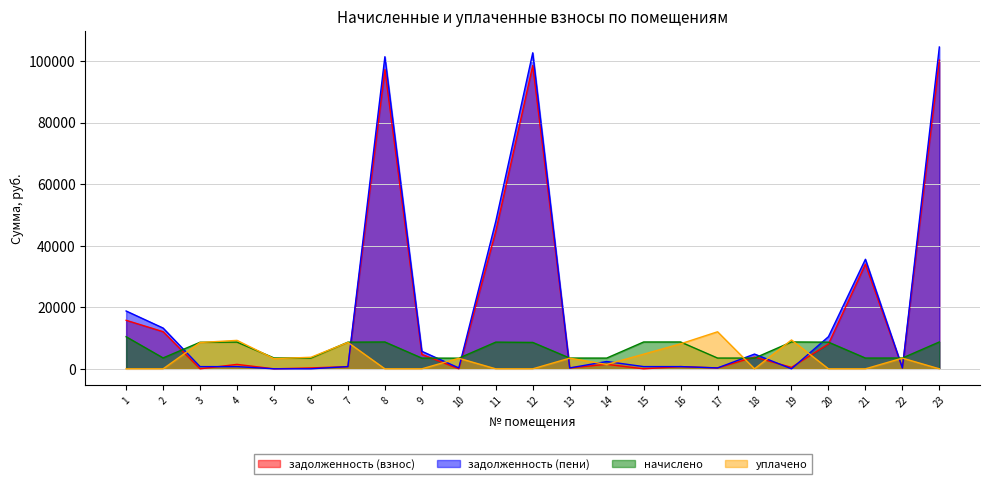

How many lines are shown in the chart?

4